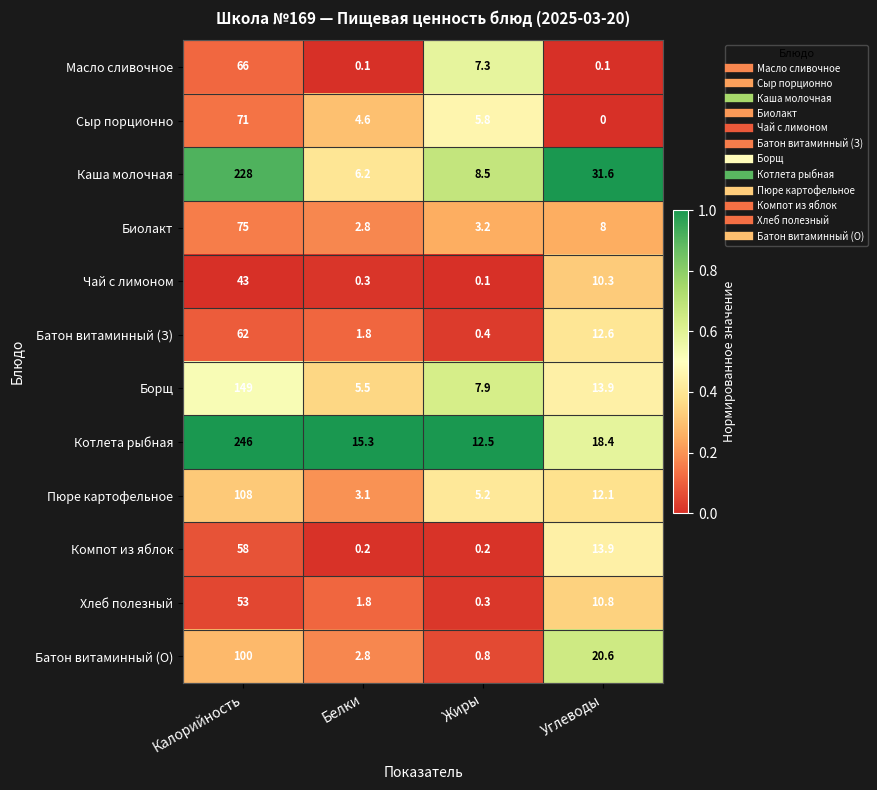

What is the difference between the highest and lowest values at Белки?

15.2